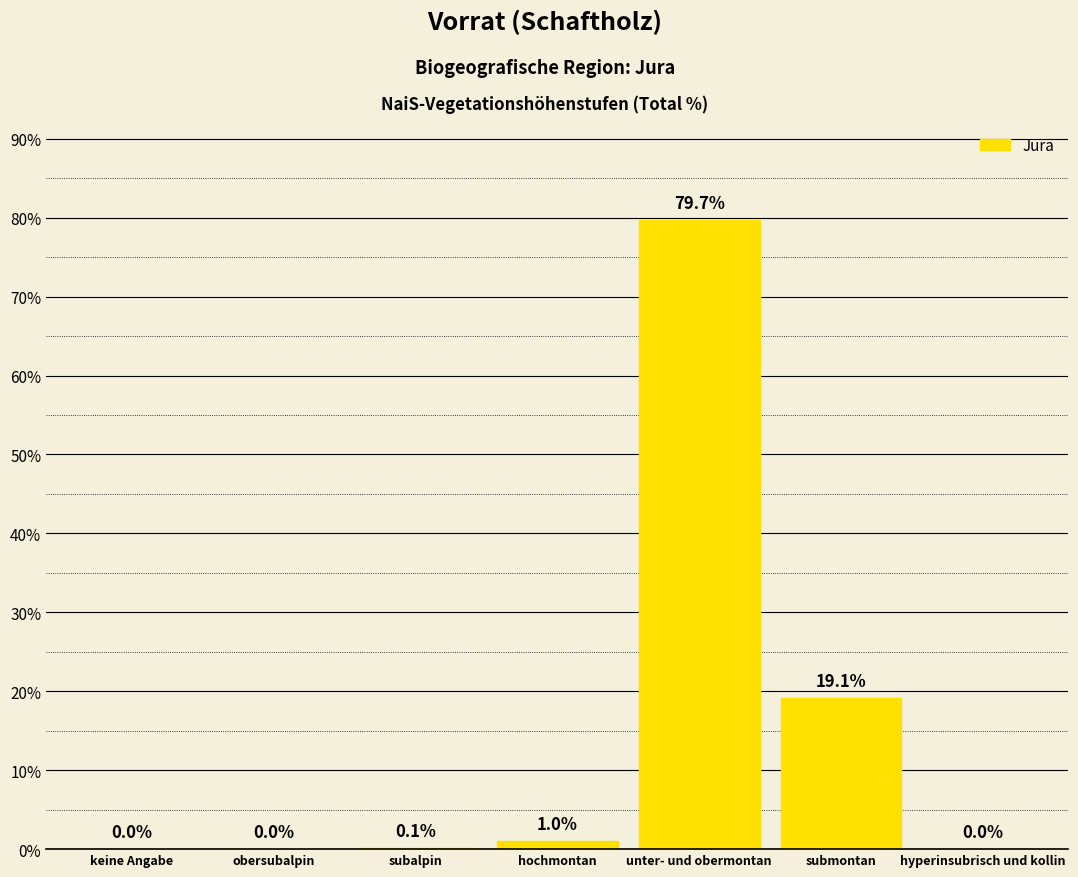

Reading left to right, extract all data points from this chart.

keine Angabe=0.0	obersubalpin=0.0	subalpin=0.1	hochmontan=1.0	unter- und obermontan=79.7	submontan=19.1	hyperinsubrisch und kollin=0.0